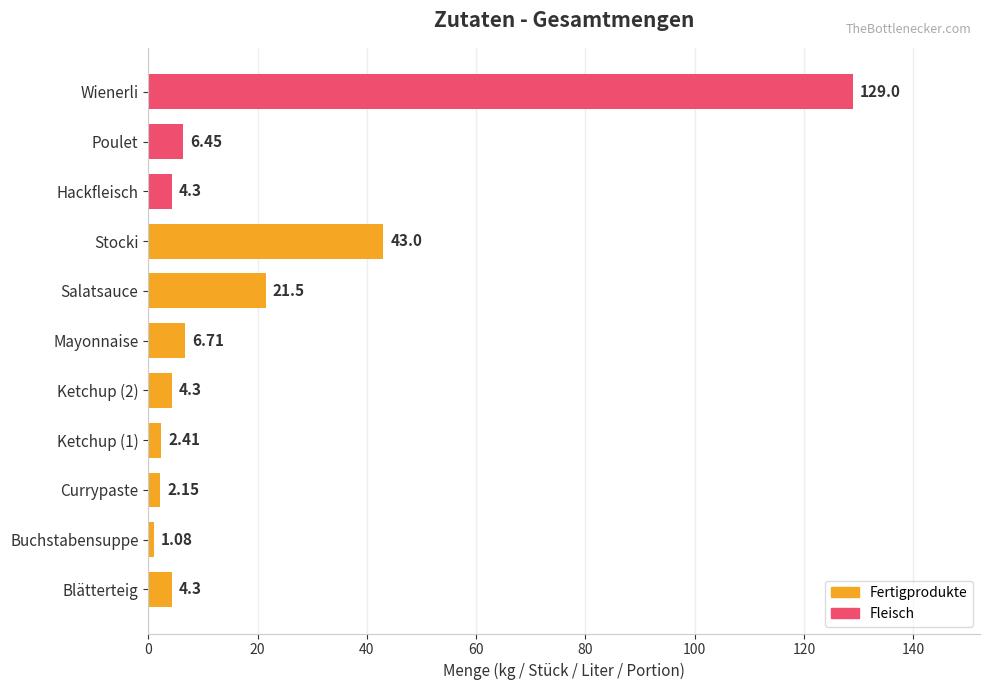

At which category does the chart reach its peak across all series?

Wienerli